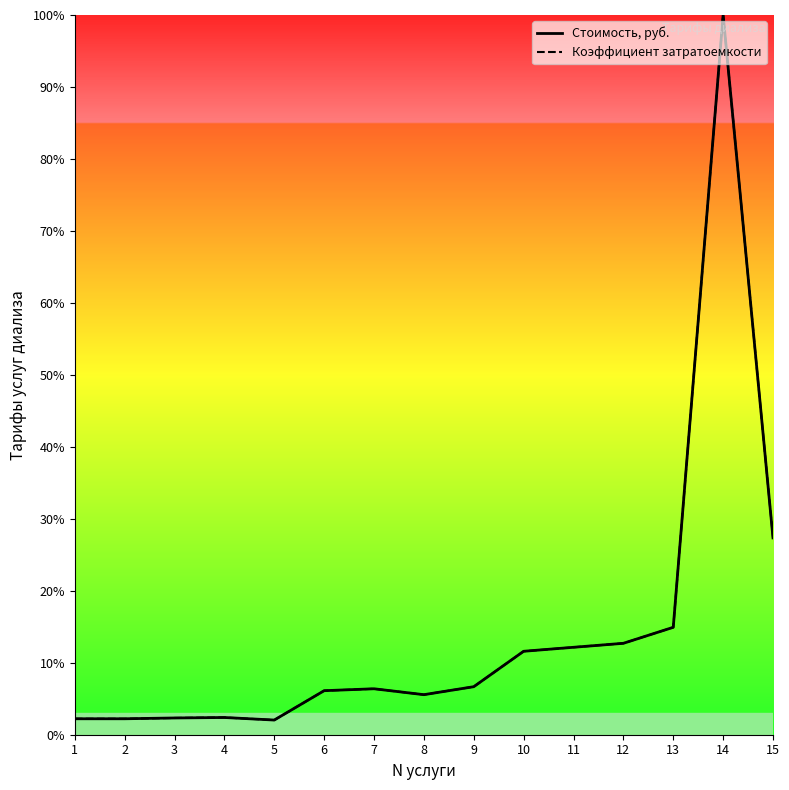

Reading right to left, extract all data points from this chart.

Стоимость, руб.: 15=27.3	14=100.0	13=14.9	12=12.7	11=12.1	10=11.6	9=6.7	8=5.6	7=6.4	6=6.1	5=2.0	4=2.4	3=2.3	2=2.2	1=2.2
Коэффициент затратоемкости: 15=27.4	14=100.0	13=14.9	12=12.7	11=12.1	10=11.6	9=6.7	8=5.6	7=6.4	6=6.1	5=2.0	4=2.4	3=2.3	2=2.2	1=2.2